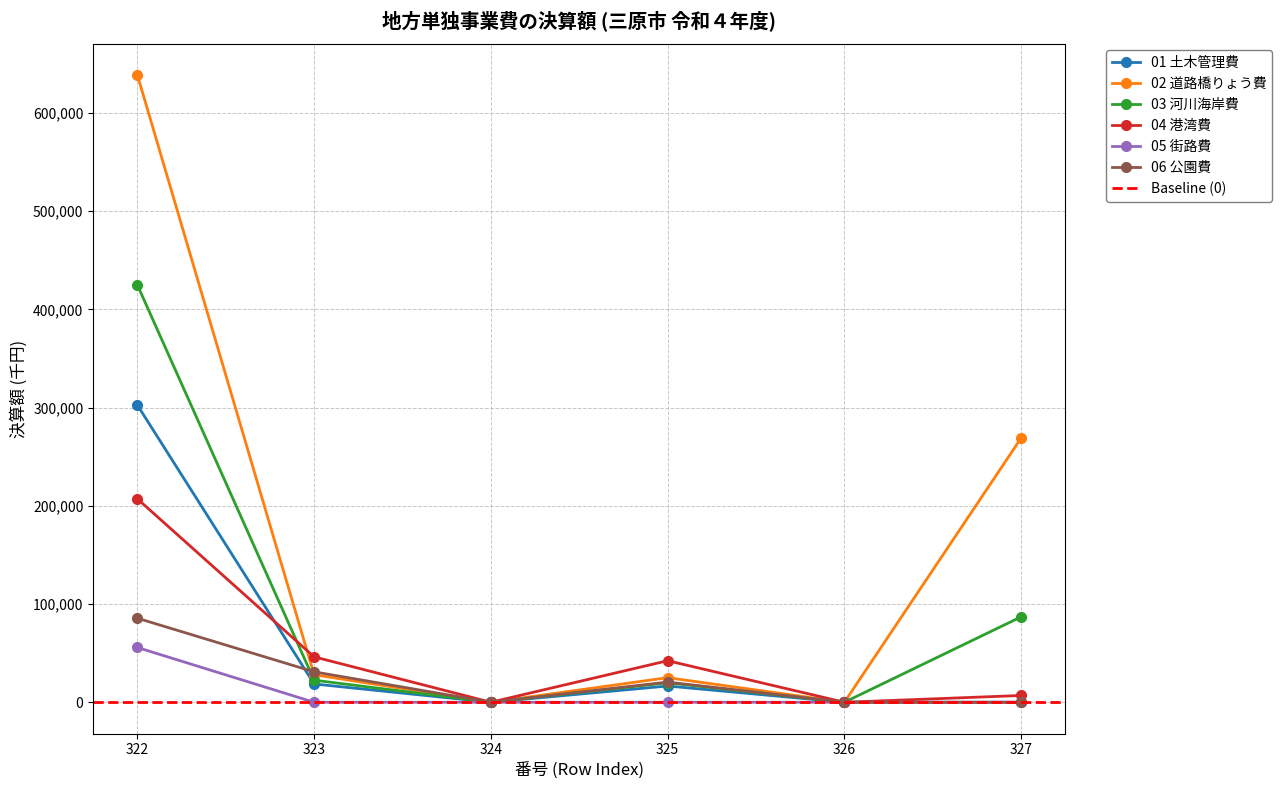

What is the difference between the highest and lowest values at 323?

46261